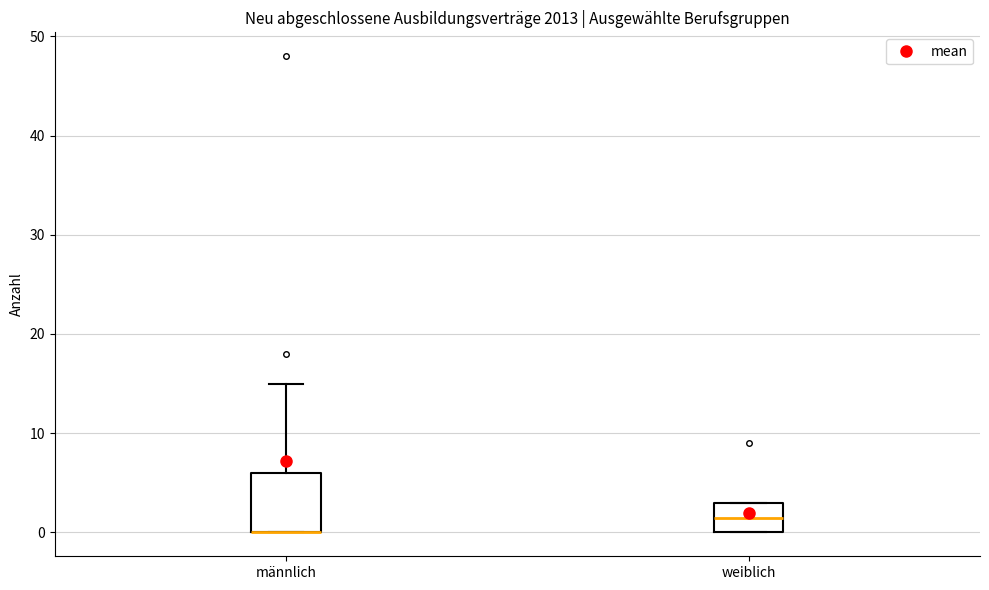

Reading left to right, read every box against the y-axis: the position of its median line, the range the box covers, and the ends of its whiskers. The values are not printed on the chart, so give them approximately, as read against the axis.

männlich: median 0 (drawn on the box's lower edge), box 0 to 6, whiskers 0 to 15
weiblich: median 2, box 0 to 3, whiskers 0 to 3